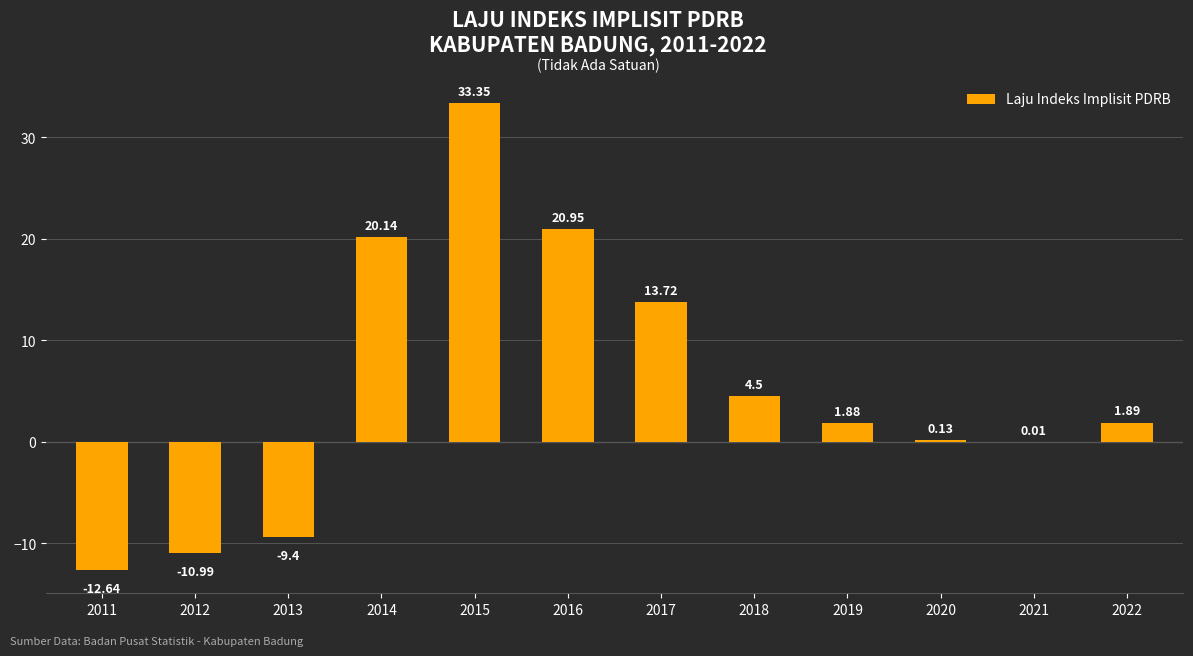

What is the change in value from 2012 to 2014?

+31.1